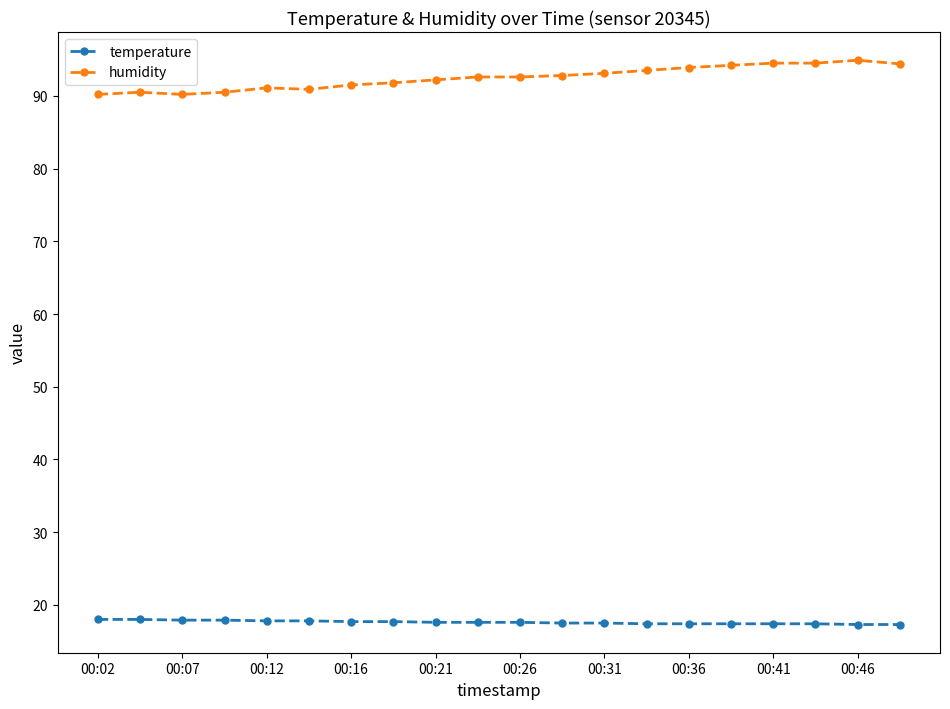

What is the value of the humidity point at the 18th from the left?

94.5